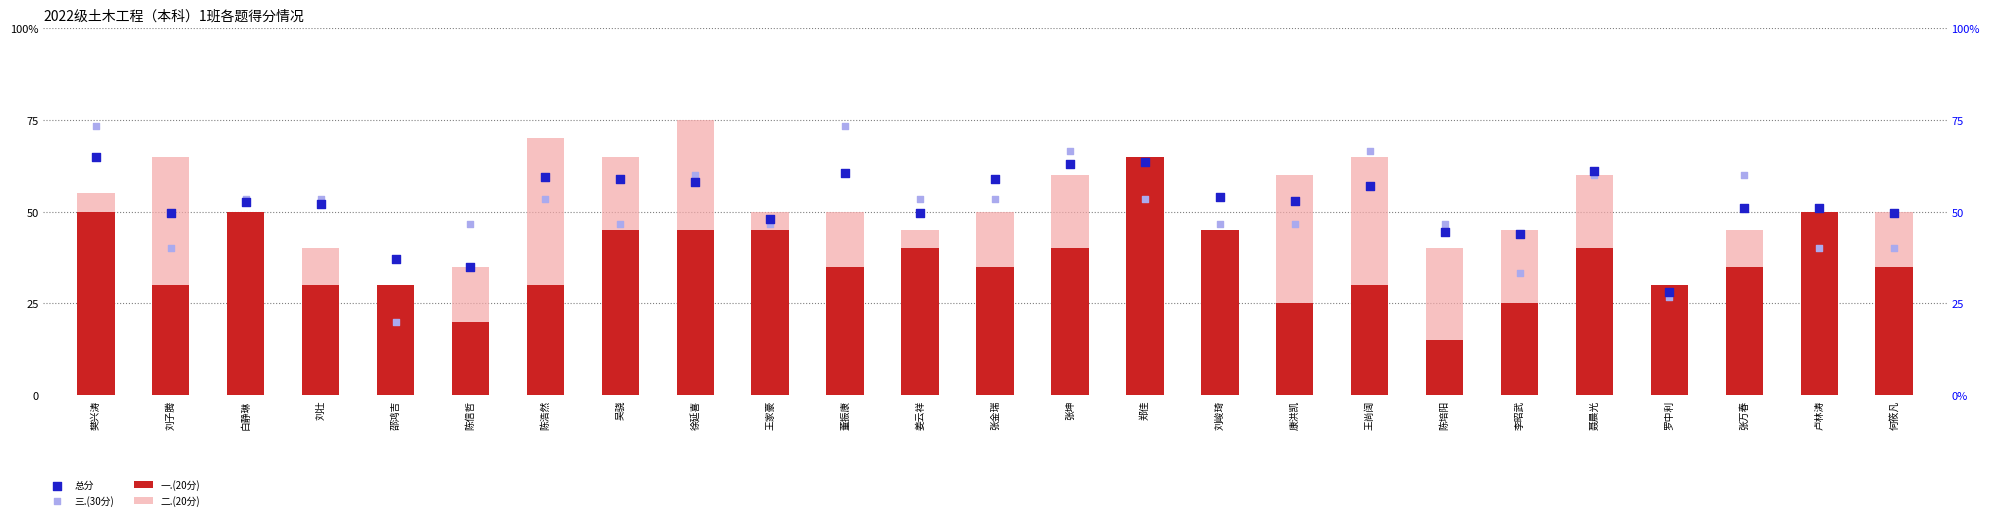

Which series has the largest Y range (max minus min)?

三.(30分)